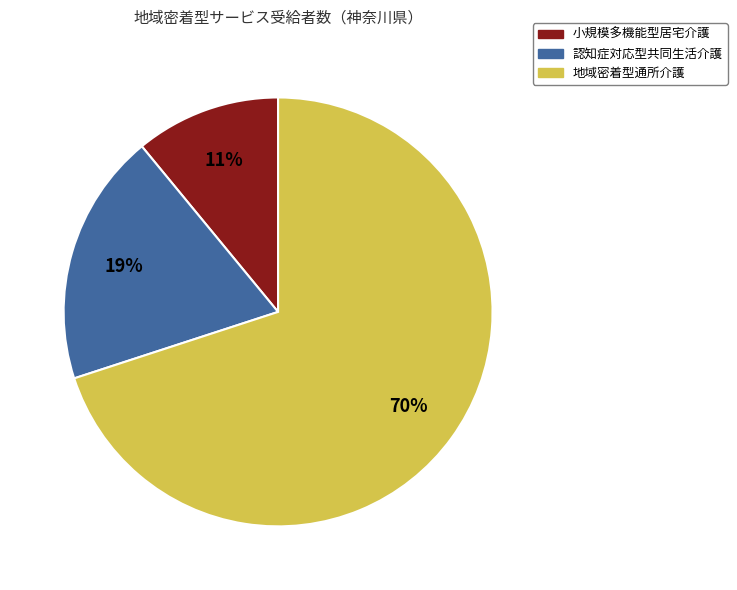

To the nearest percent, what is the difference between the largest and smallest slice percentages?

59%